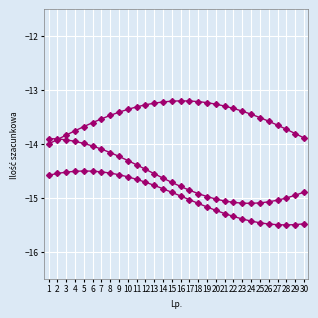

Count the number of categories in the chart.

30